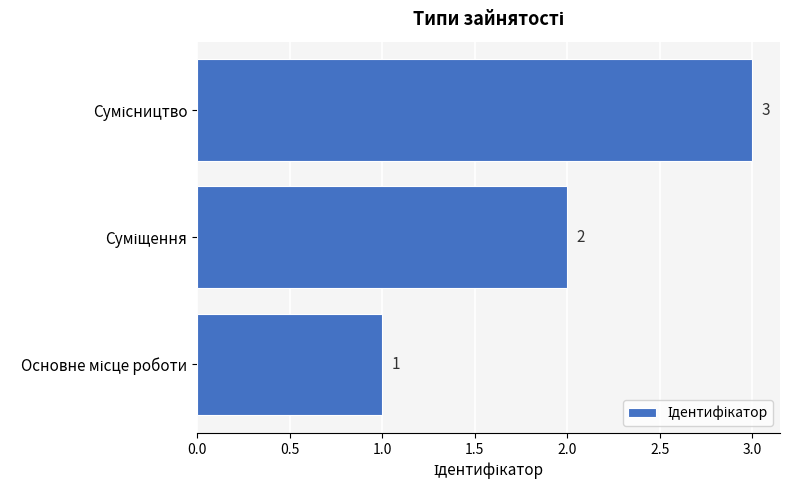

What is the difference between the maximum and minimum values?

2